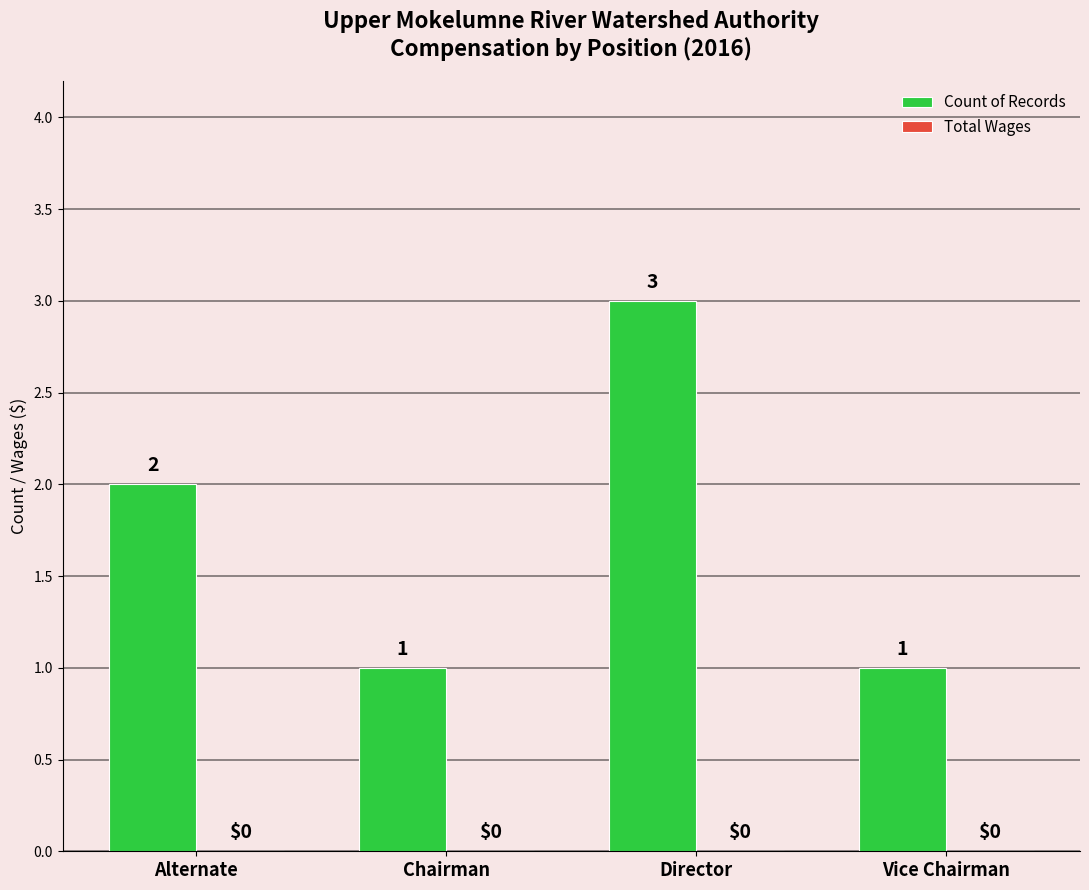

What position from the left is Vice Chairman?

4